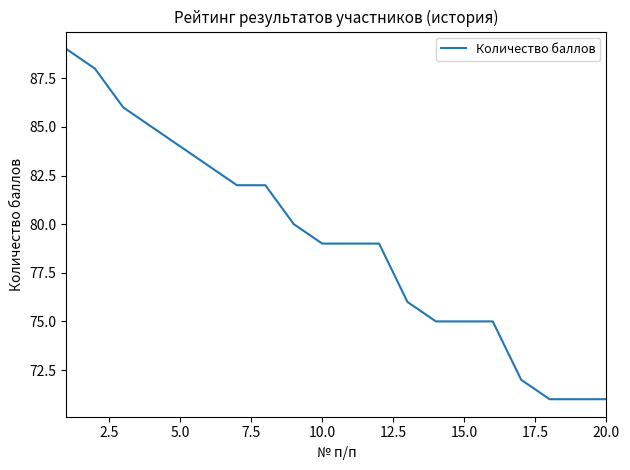

What is the smallest value displayed?

71